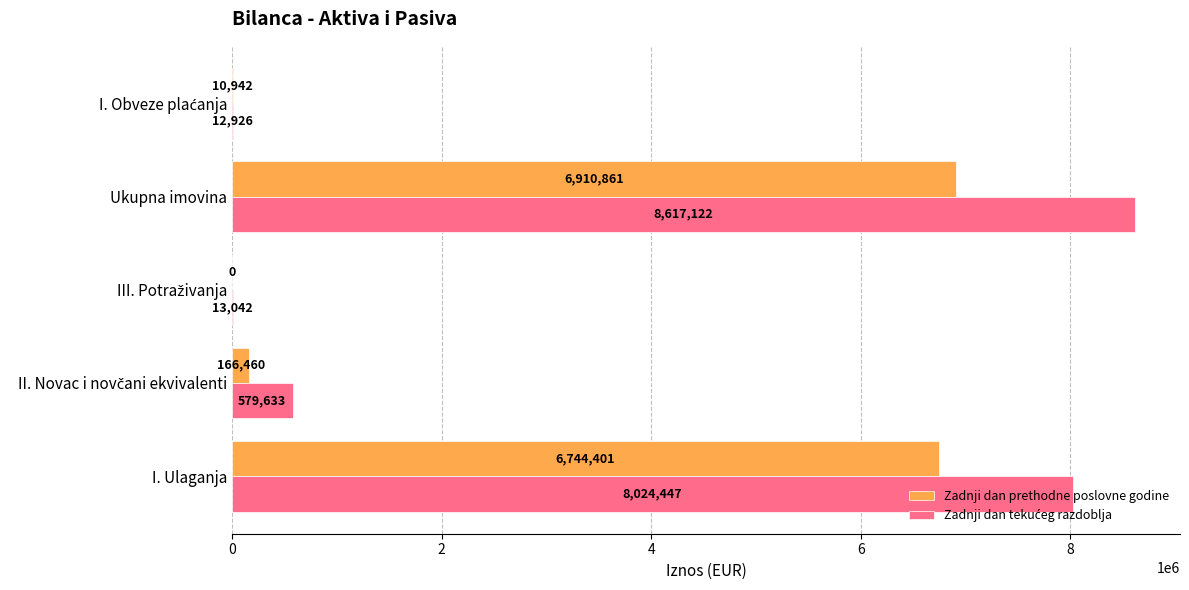

What is the sum of the Zadnji dan prethodne poslovne godine values at I. Ulaganja and Ukupna imovina?

13655262